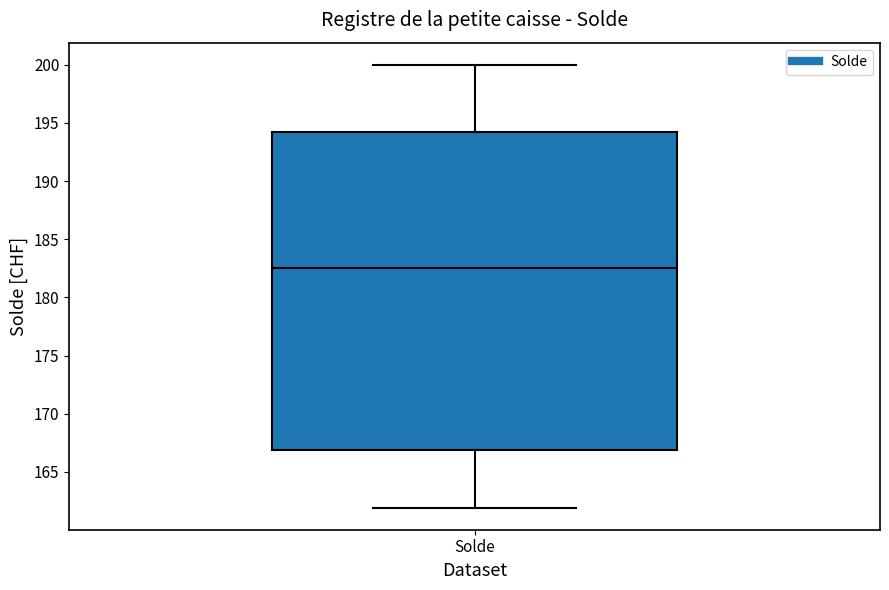

Read this box plot against the y-axis: the position of the median line, the range covered by the box, and the ends of both whiskers. The values are not printed on the chart, so give them approximately, as read against the axis.

median 182.5, box 167.0 to 194.5, whiskers 162.0 to 200.0